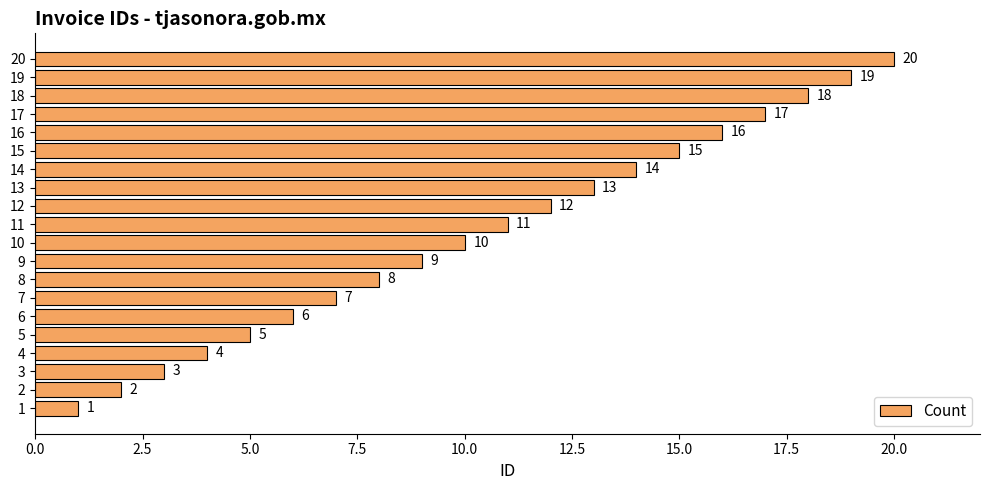

How many bars are there in total?

20